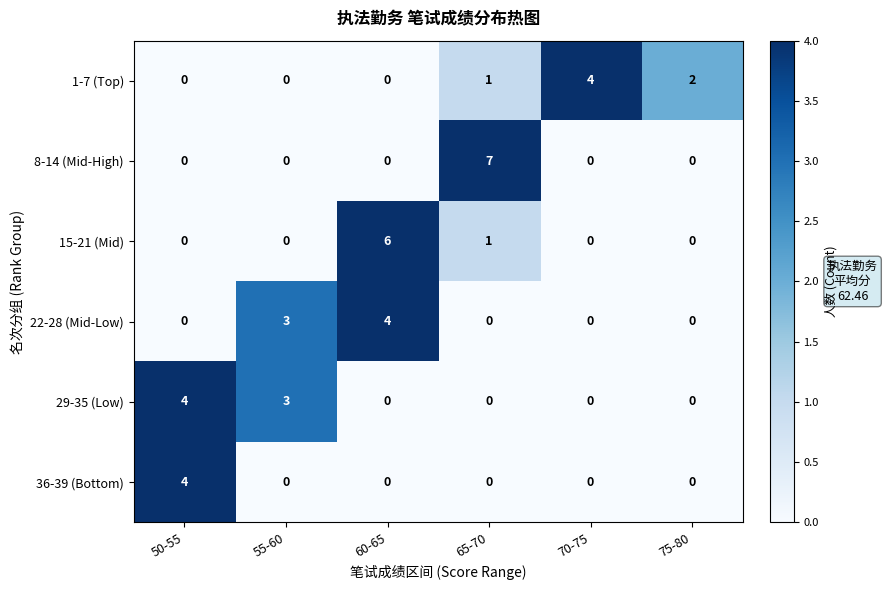

At which category is the sum across all series the highest?

60-65